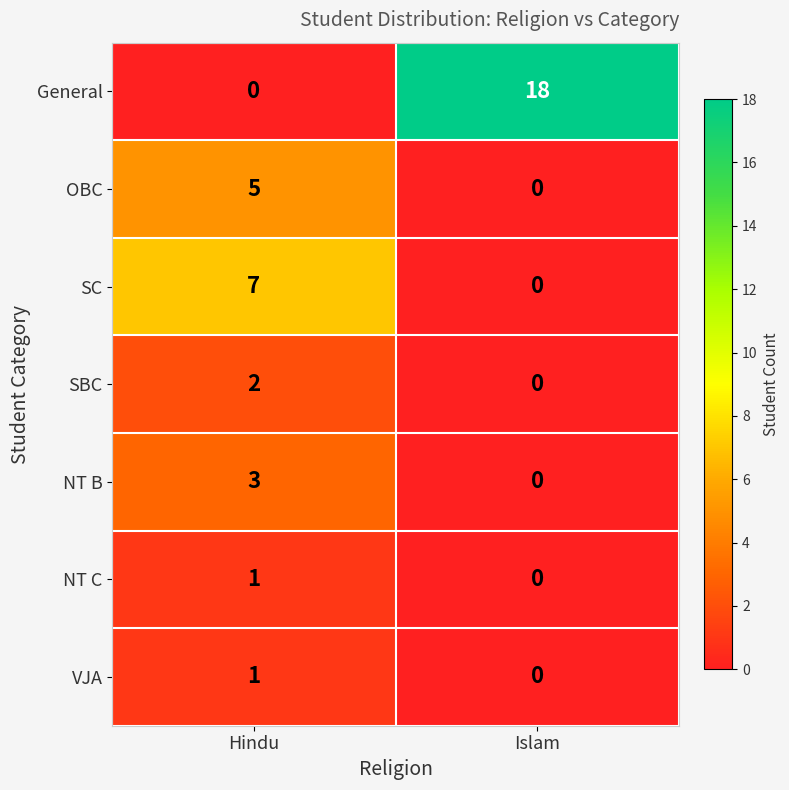

What is the sum of all NT B values?

3